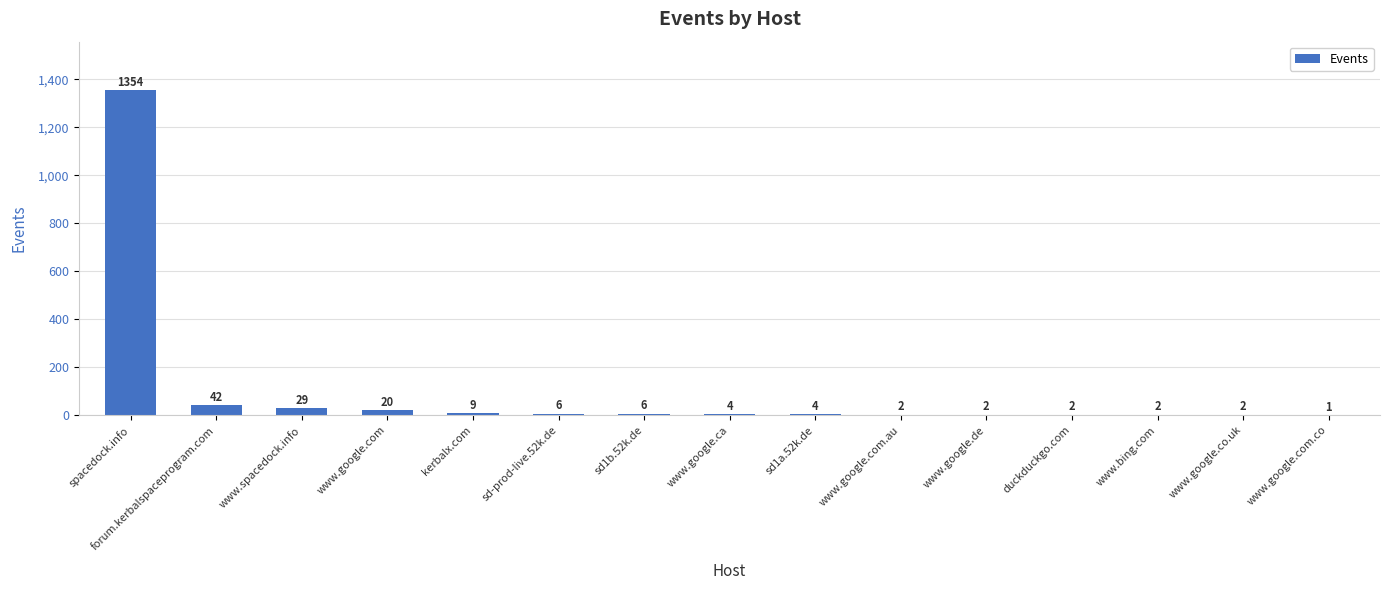

What is the average value?

99